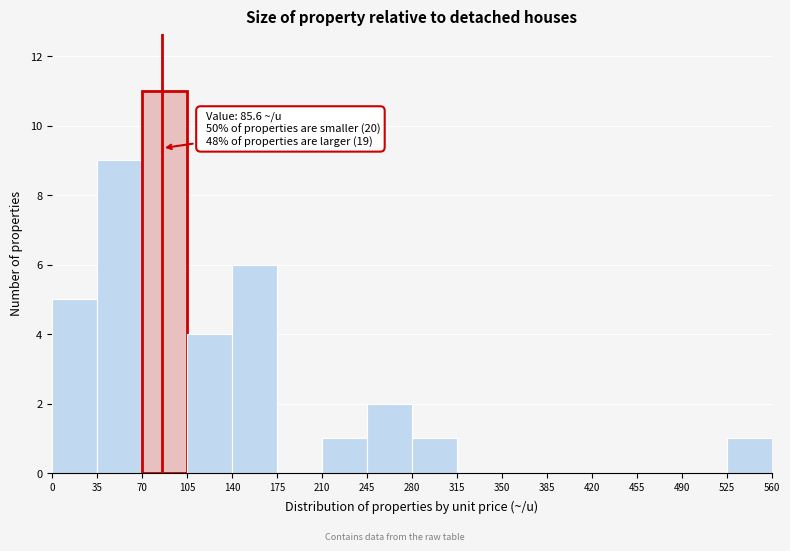

Over which range of the x-axis is the bar tallest?

70 to 105